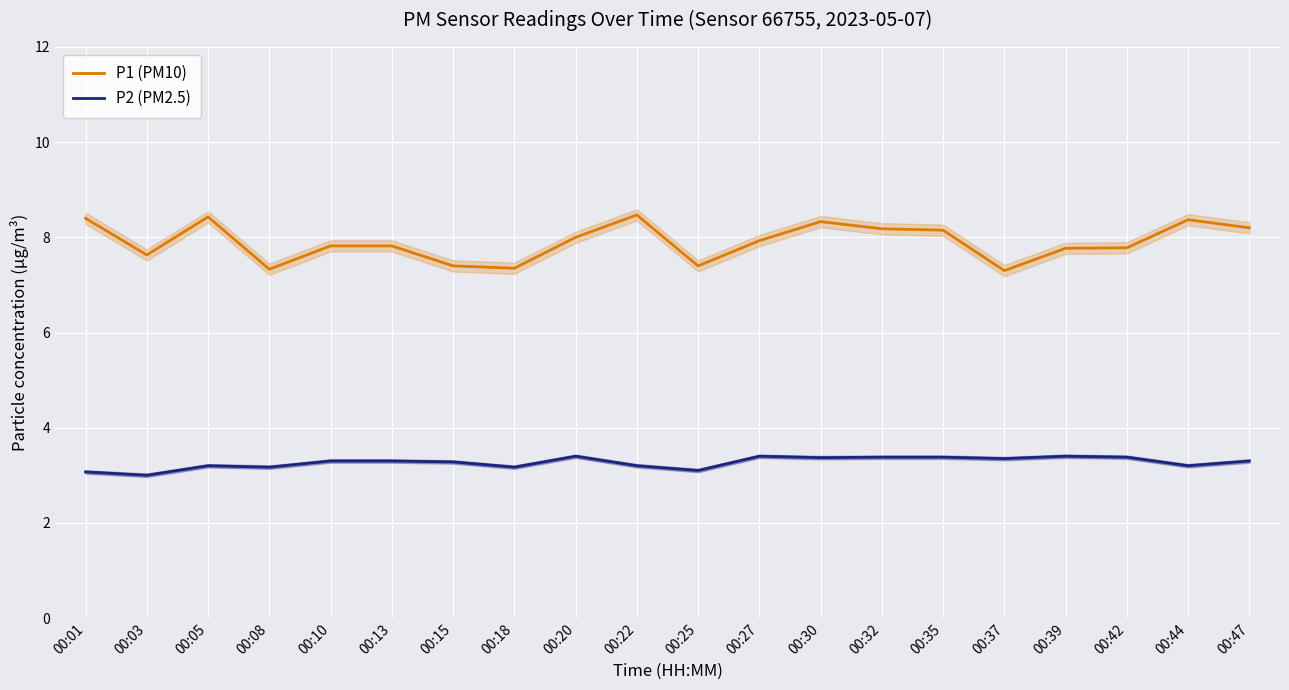

True or false: P2 (PM2.5) has a value of 1.3 at 00:44.

False